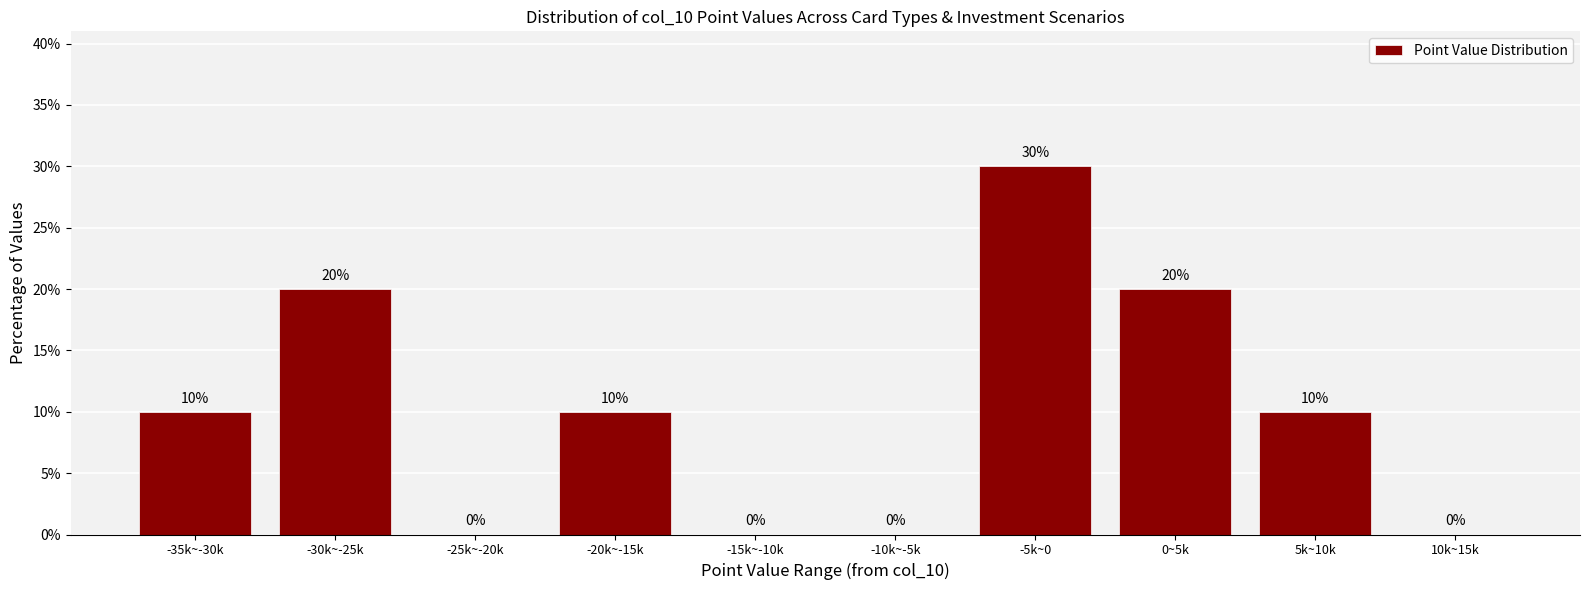

Reading right to left, transcribe all the data shown in this chart.

10k~15k=0	5k~10k=10	0~5k=20	-5k~0=30	-10k~-5k=0	-15k~-10k=0	-20k~-15k=10	-25k~-20k=0	-30k~-25k=20	-35k~-30k=10